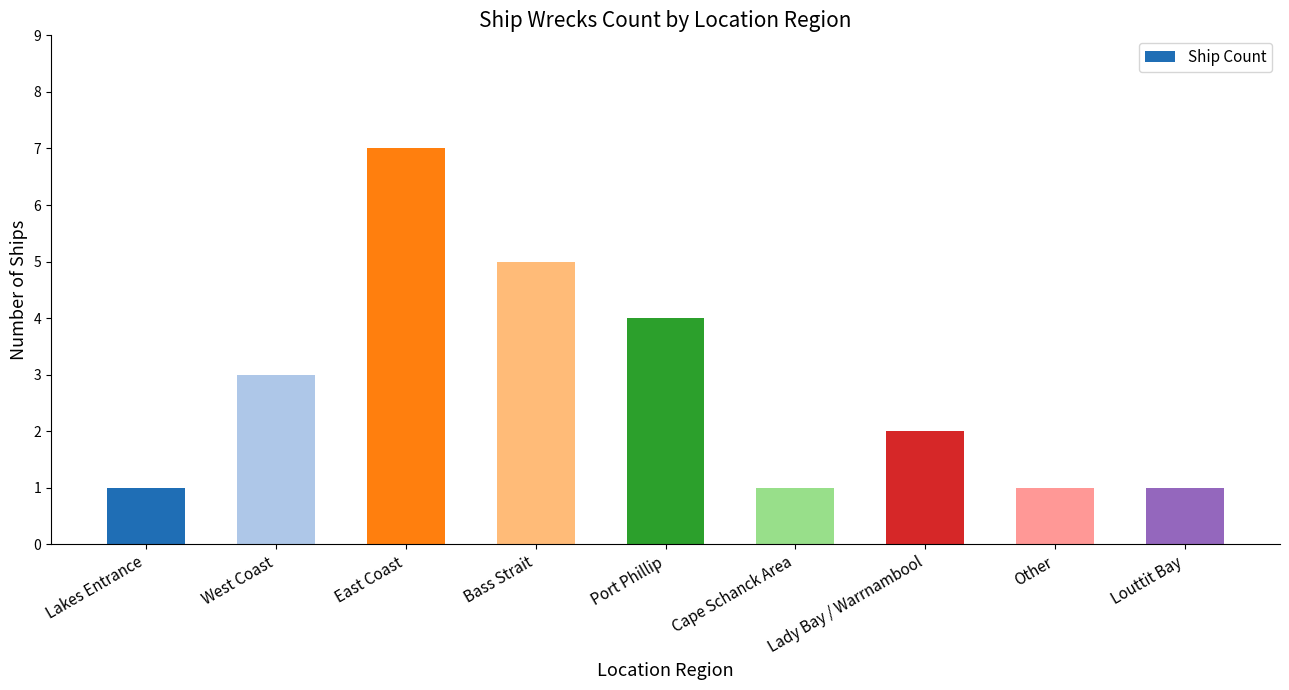

The value at Bass Strait is 5. True or false?

True